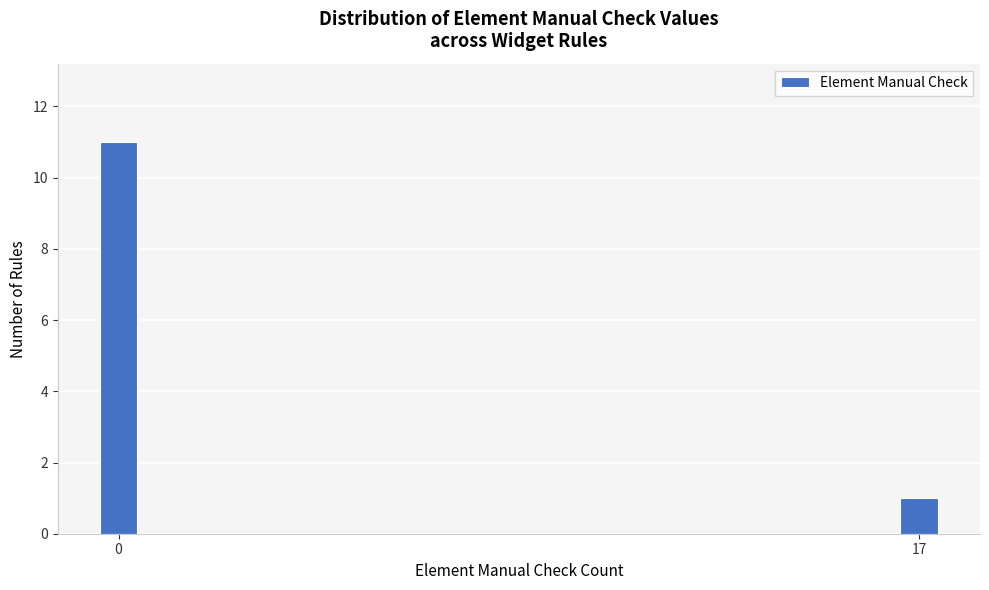

Reading left to right, what are all the values shown in this chart?

11	1